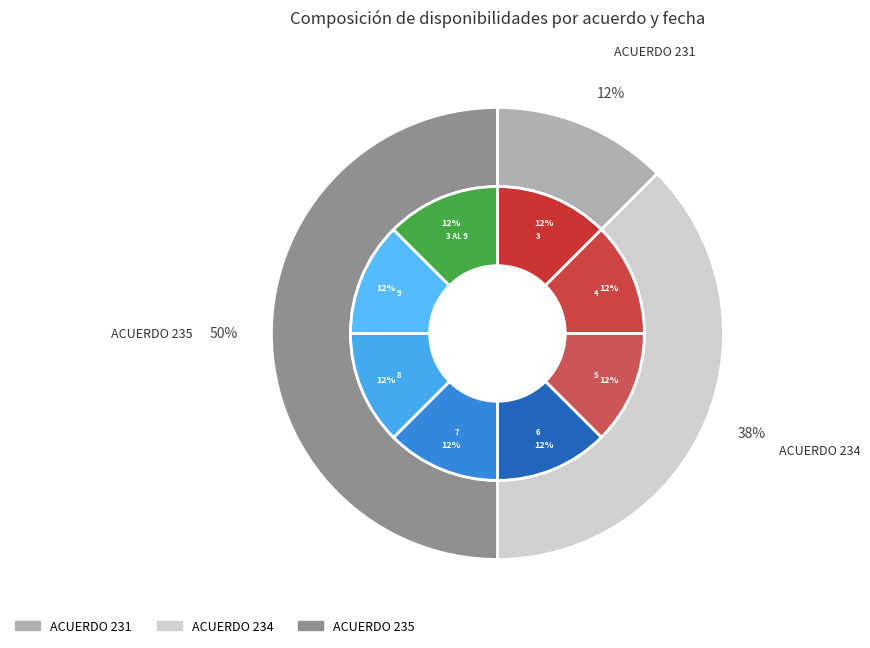

Is there any slice that represents more than half of the pie?

No